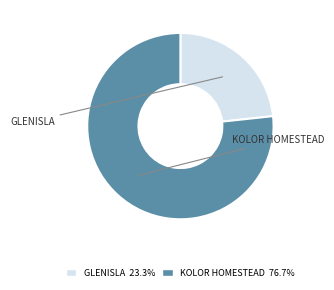

How many slices are in this pie chart?

2